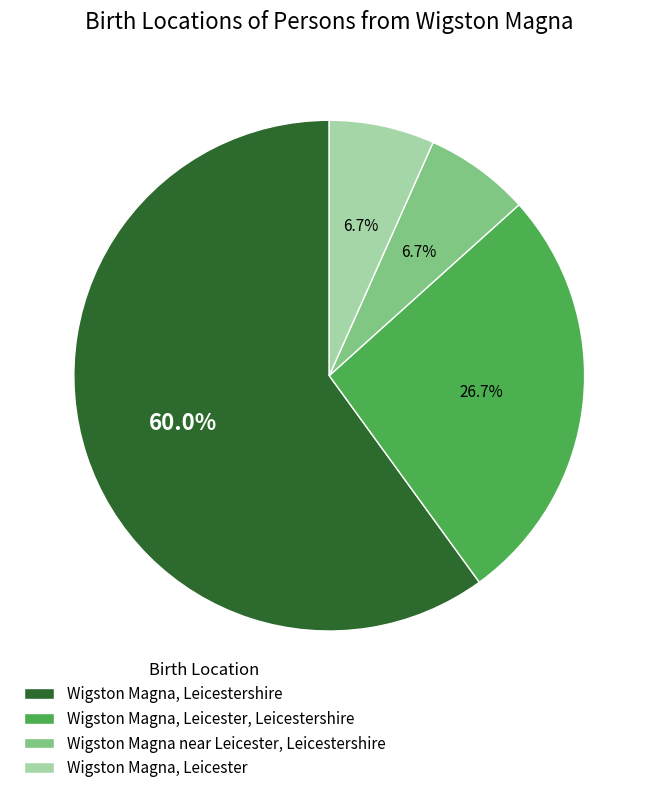

To the nearest percent, what percentage of the pie is Wigston Magna, Leicester?

7%